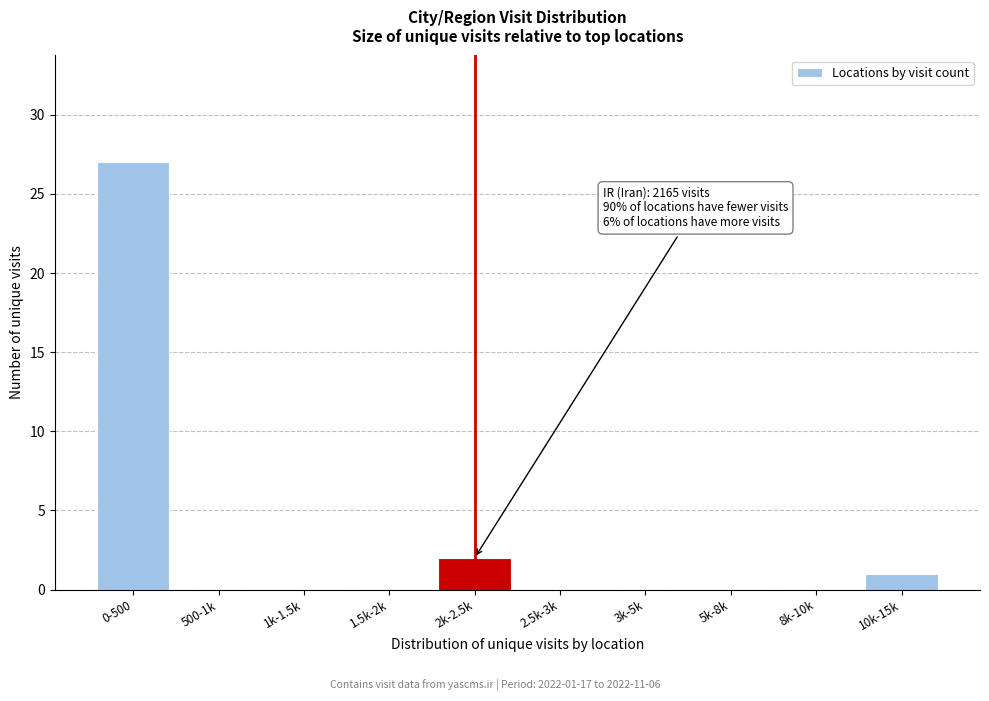

Reading left to right, transcribe all the data shown in this chart.

0-500=27	500-1k=0	1k-1.5k=0	1.5k-2k=0	2k-2.5k=2	2.5k-3k=0	3k-5k=0	5k-8k=0	8k-10k=0	10k-15k=1